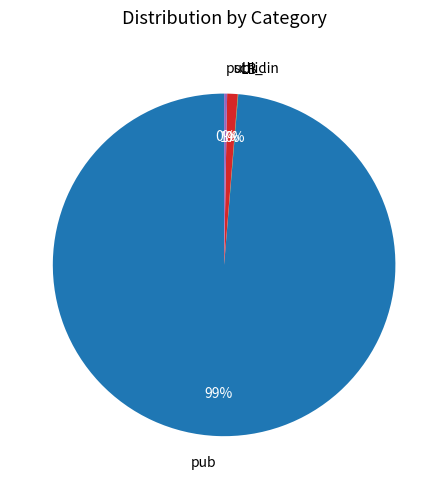

Approximately how many times larger is the value at sch_lin compared to public?

3.5